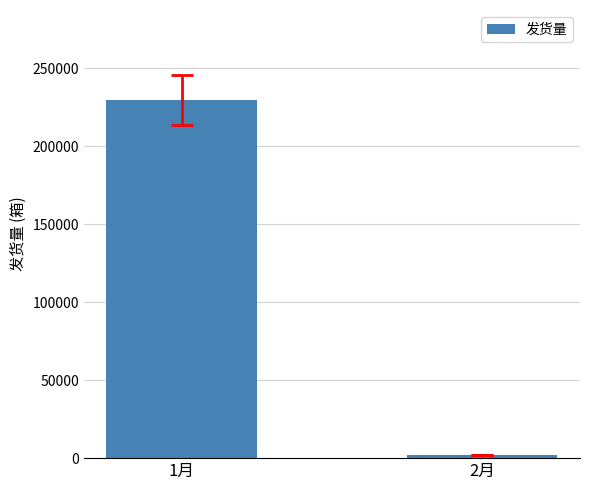

Read the value at 2月.

2000